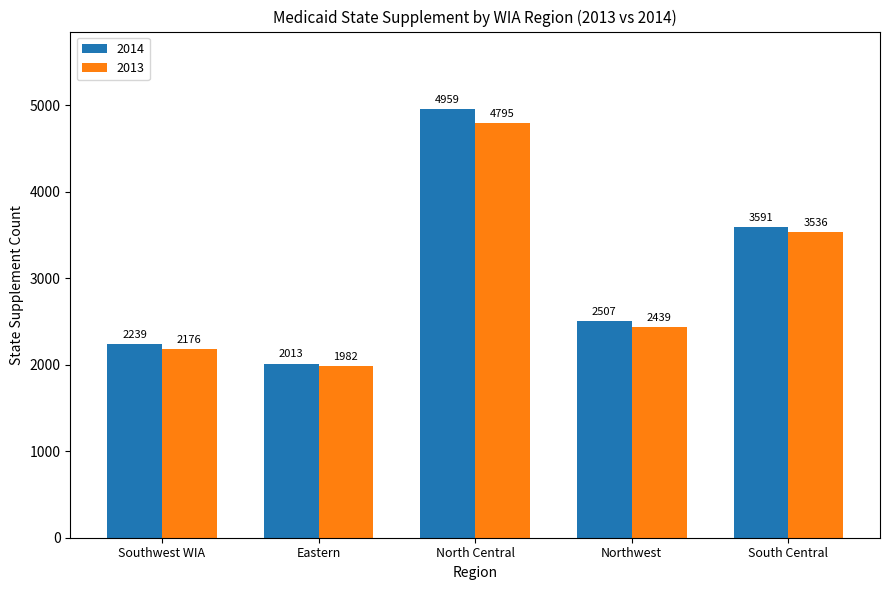

What is the difference between the second highest and minimum values in the 2013 series?

1554